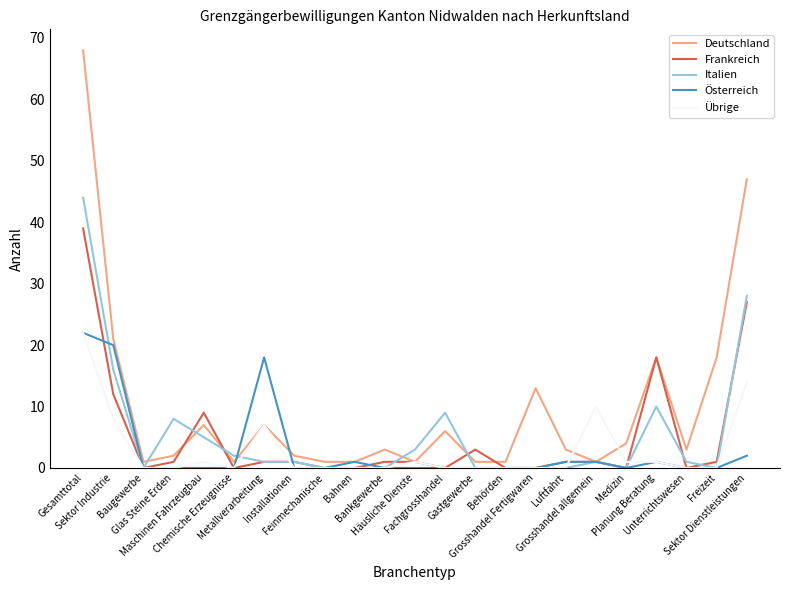

Which series has the largest total across all categories?

Deutschland